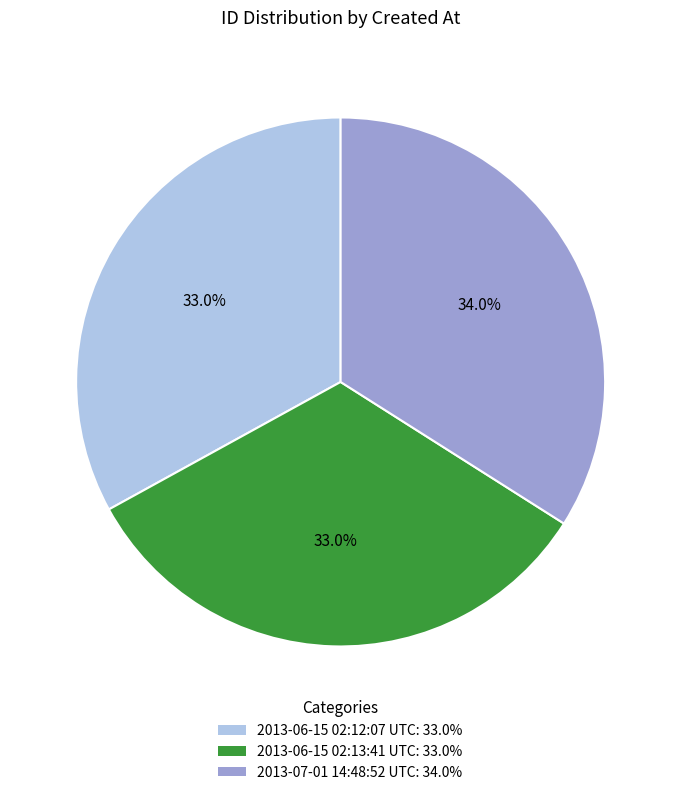

Which category has the biggest portion of the pie?

2013-07-01 14:48:52 UTC